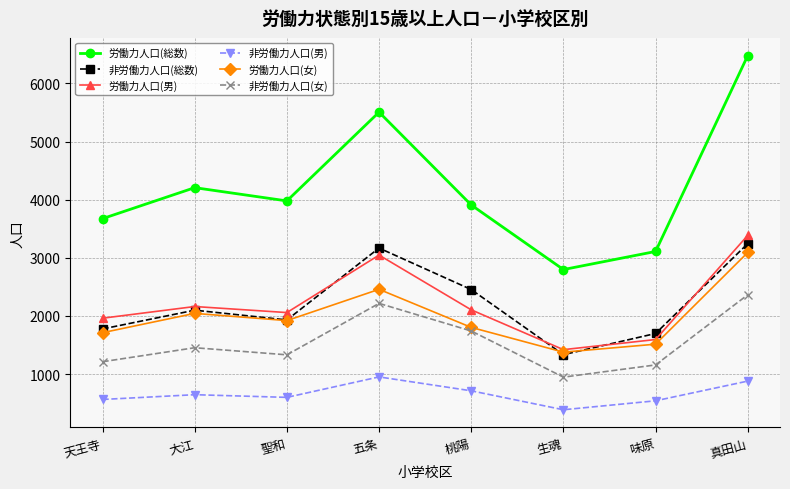

List the series in order of their peak value, lowest first.

非労働力人口(男), 非労働力人口(女), 労働力人口(女), 非労働力人口(総数), 労働力人口(男), 労働力人口(総数)